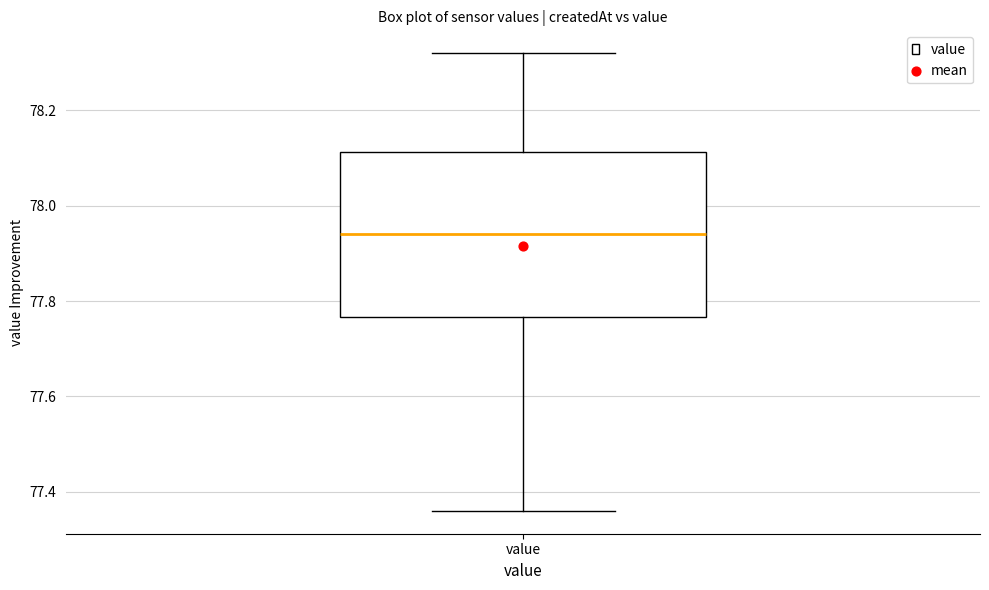

Where is the upper edge of the box for value on the y-axis? The values are not printed on the chart, so give them approximately, as read against the axis.

78.12